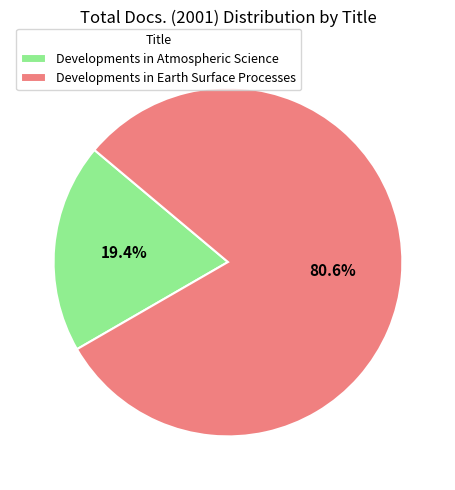

Count the number of slices in the pie.

2